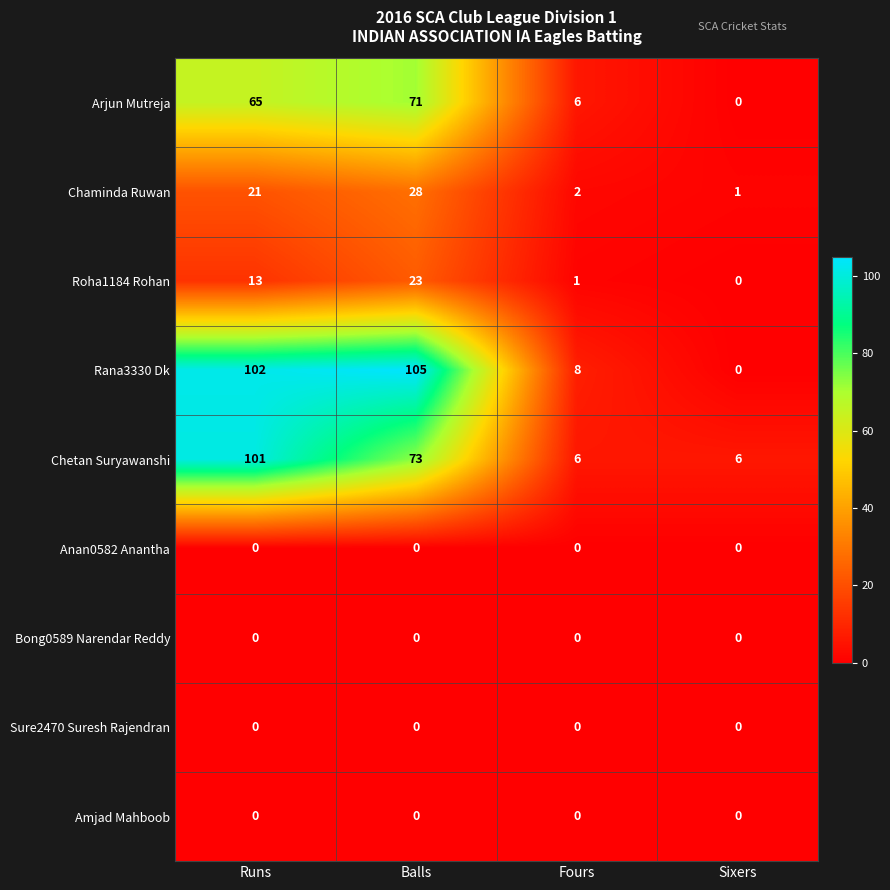

Which series changed the most between Fours and Sixers?

Rana3330 Dk